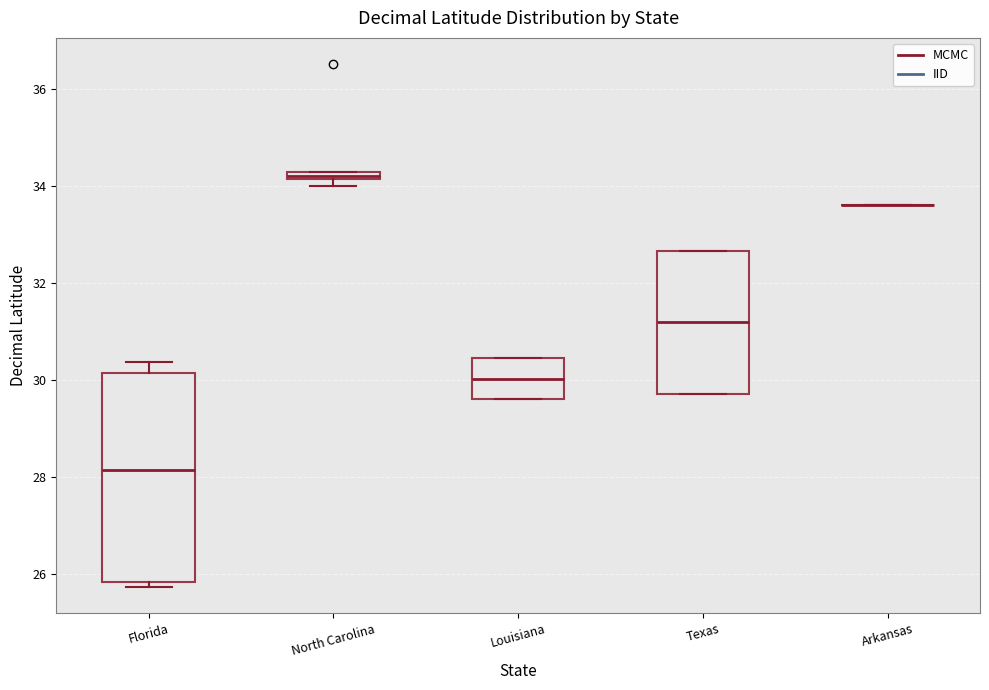

Comparing the boxes themselves (not the whiskers), which one is the tallest?

Florida